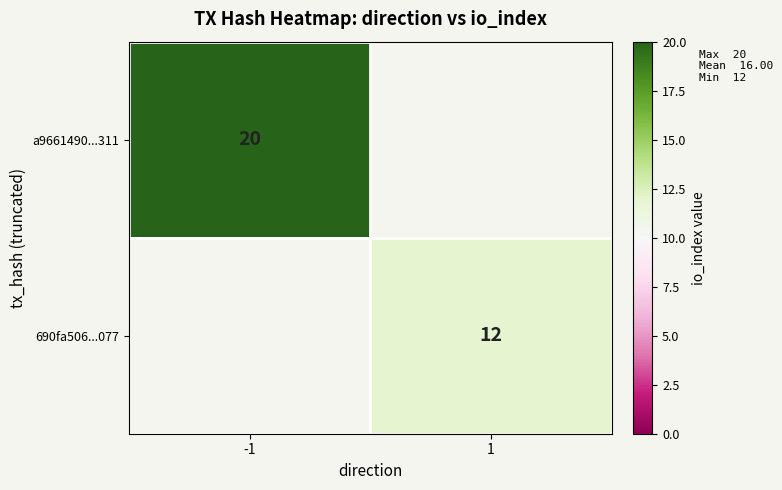

At how many categories does at least one series exceed 12?

1